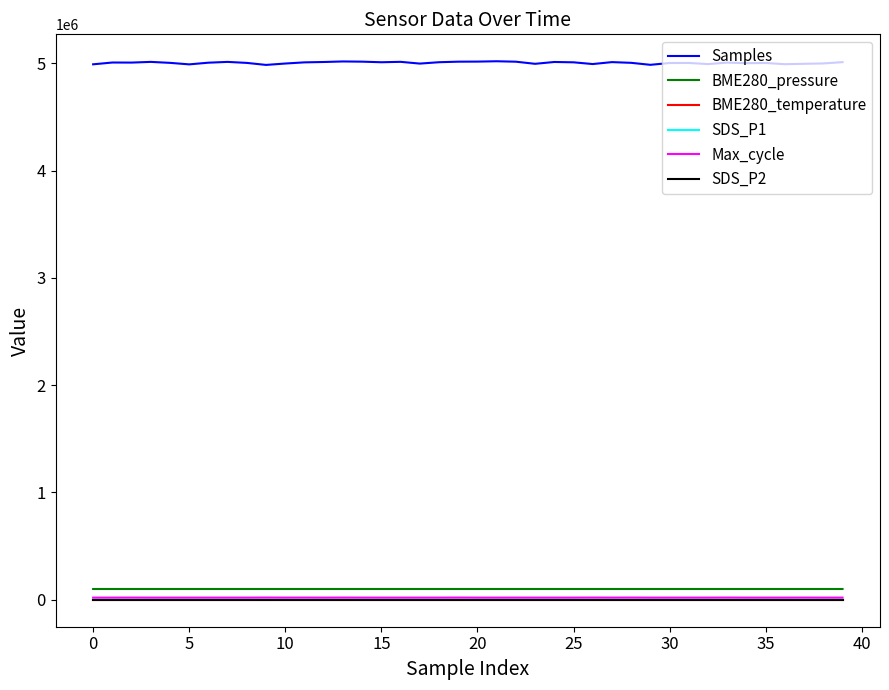

What is the minimum value shown in the chart?

0.8